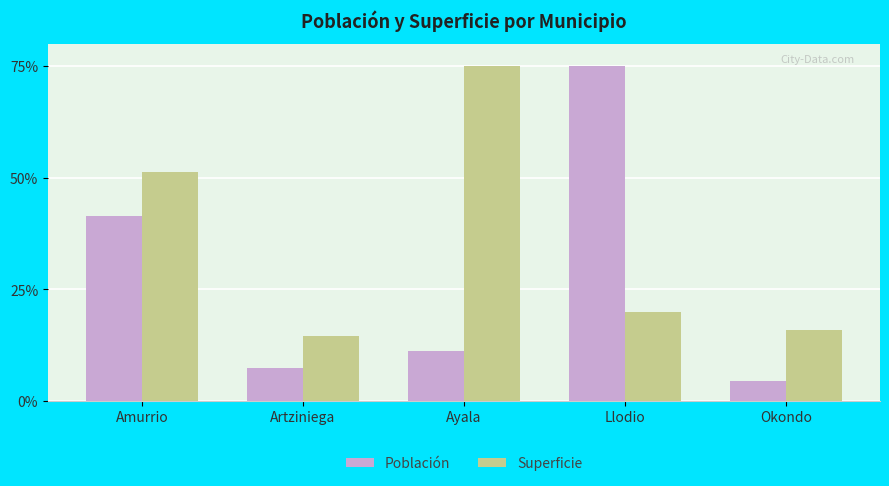

What is the difference between the maximum and second lowest values in the Superficie series?

59.1